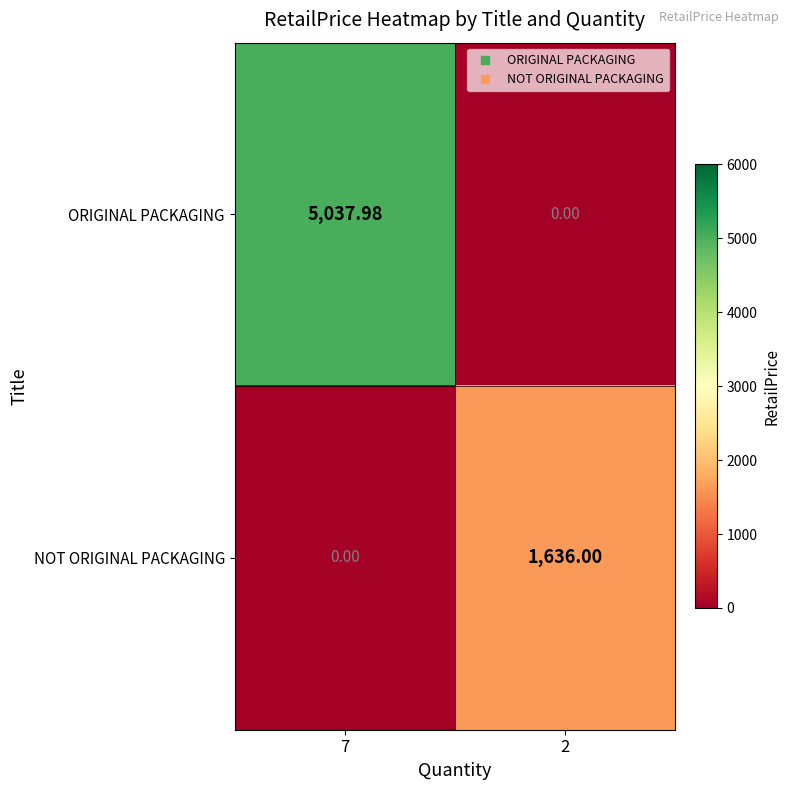

List the series in order of their overall mean, highest first.

ORIGINAL PACKAGING, NOT ORIGINAL PACKAGING